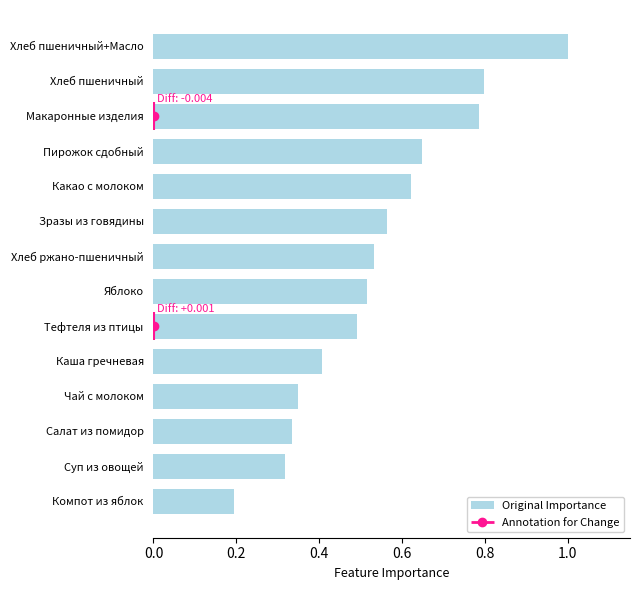

At which label is the value closest to 0?

Компот из яблок